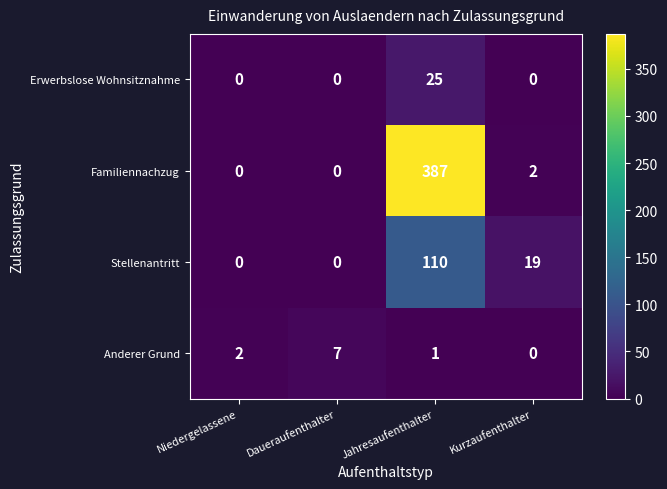

At which category is the sum across all series the highest?

Jahresaufenthalter